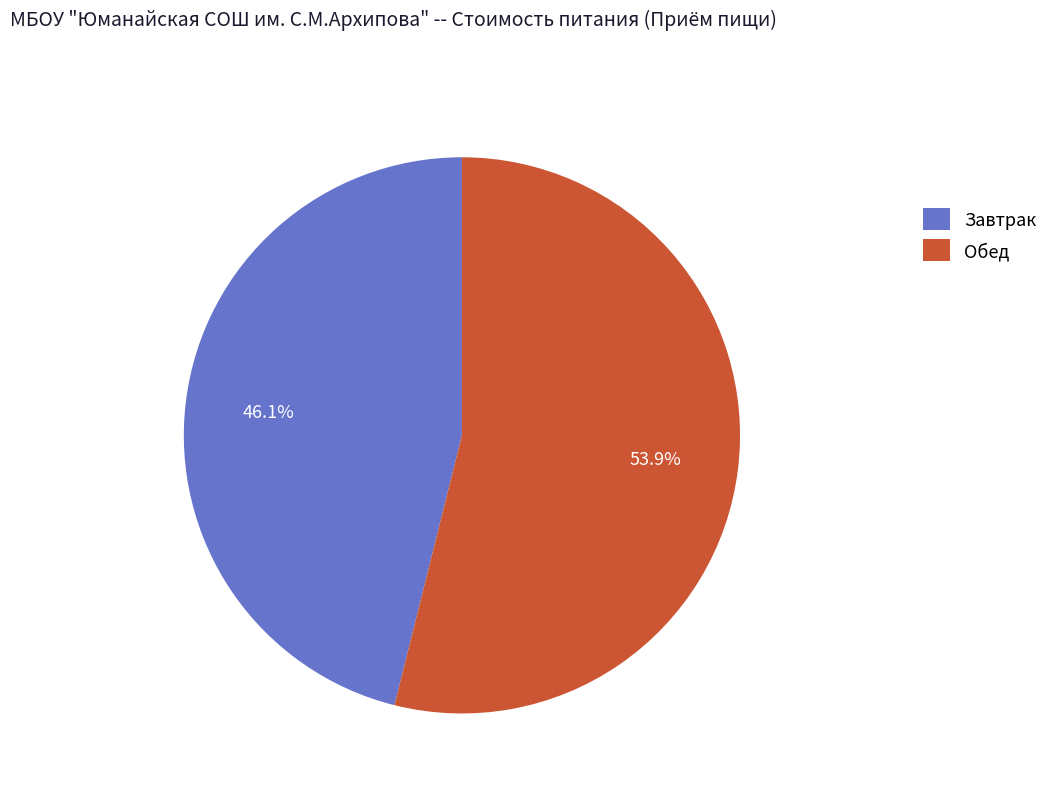

The Завтрак slice represents 46% of the pie. True or false?

True